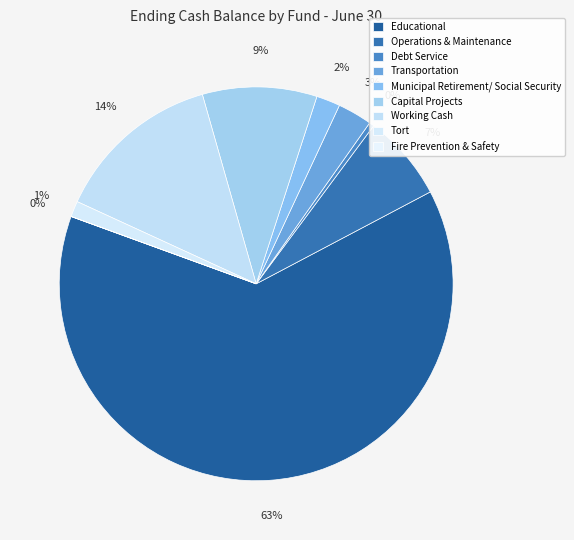

Is it true that Educational is 70% of the pie?

False